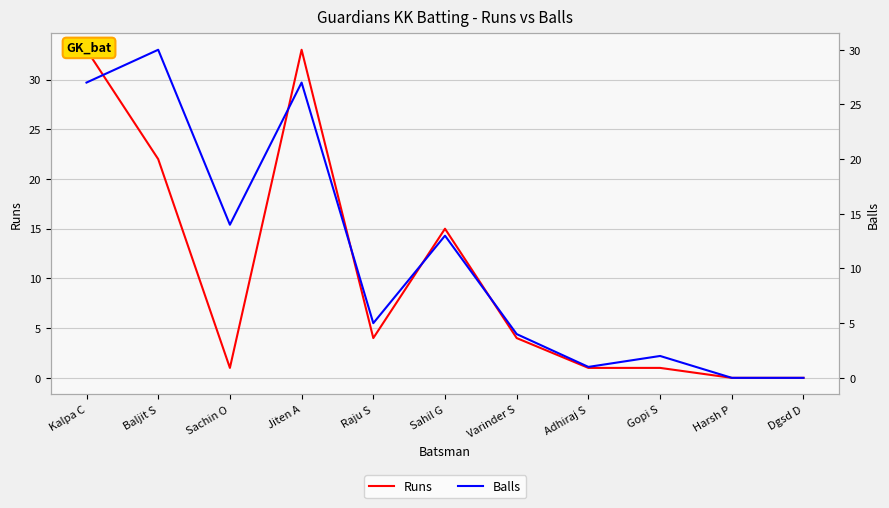

How many times do Balls and Runs cross each other?

4